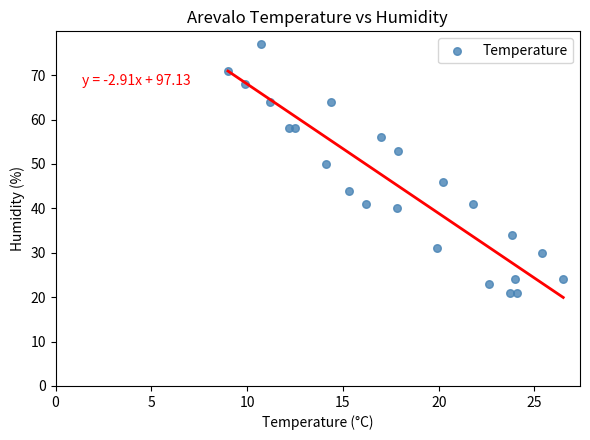

What Y value in the scatter plot is closest to 49?

50